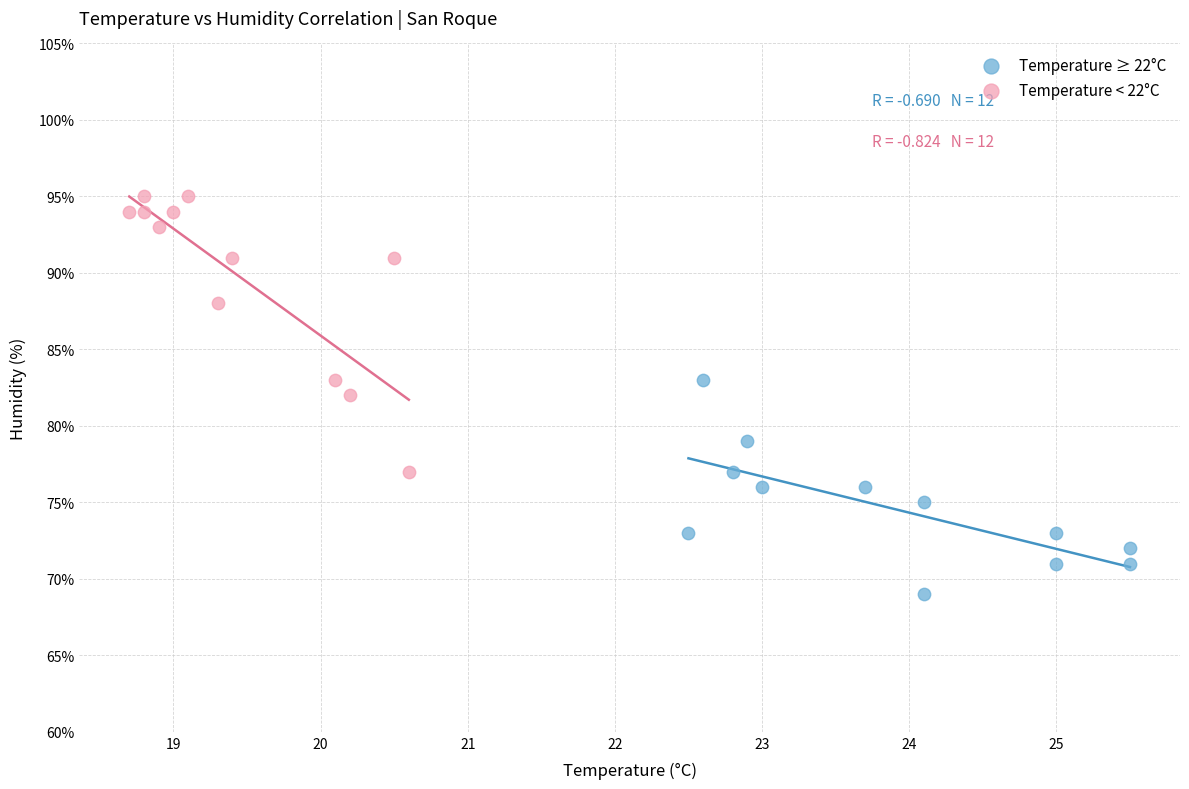

Which series has the largest Y range (max minus min)?

Temperature < 22°C